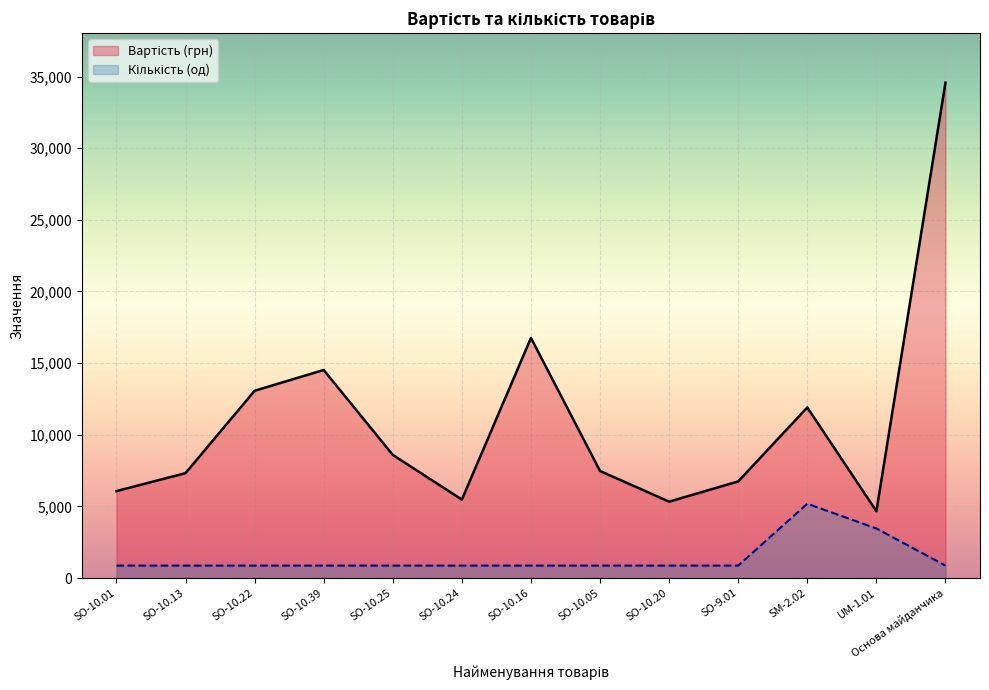

What is the lowest value of the Вартість (грн) series?

4662.0